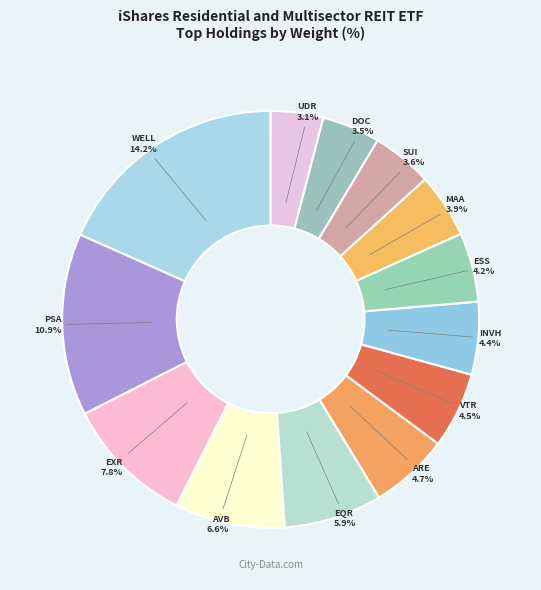

Which category has the smallest portion of the pie?

UDR